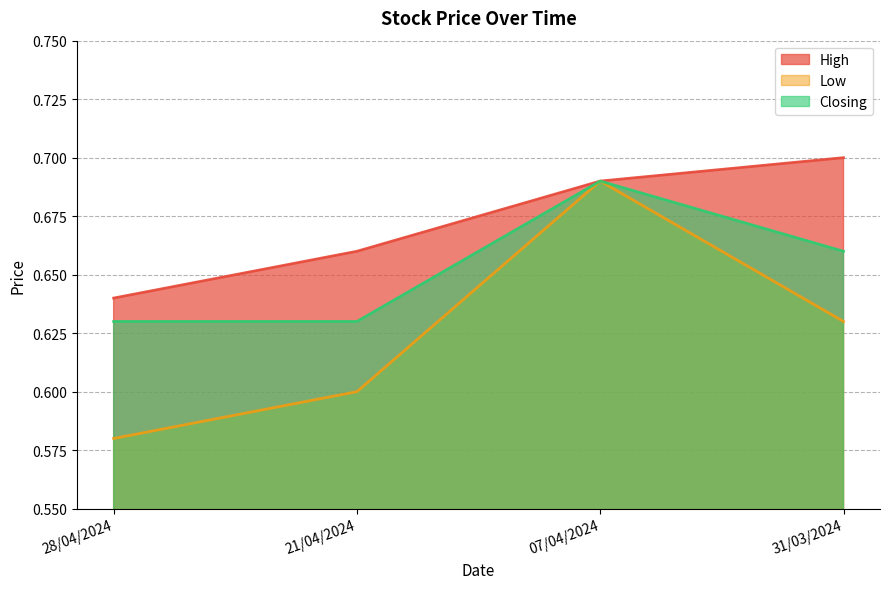

What position from the right is 31/03/2024?

1